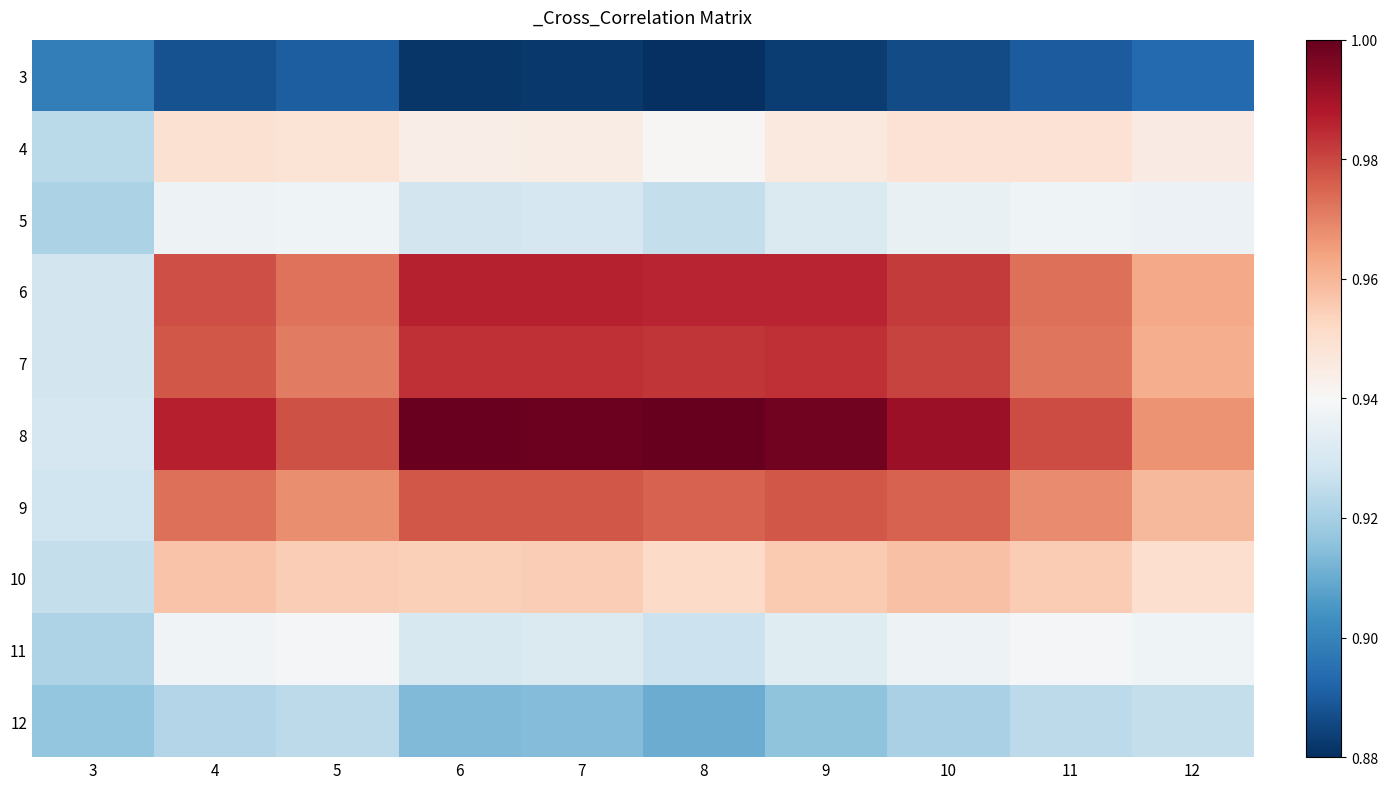

Reading left to right, list all the values displayed in this chart.

3: 3=0.9	4=0.9	5=0.9	6=0.9	7=0.9	8=0.9	9=0.9	10=0.9	11=0.9	12=0.9
4: 3=0.9	4=0.9	5=0.9	6=0.9	7=0.9	8=0.9	9=0.9	10=0.9	11=0.9	12=0.9
5: 3=0.9	4=0.9	5=0.9	6=0.9	7=0.9	8=0.9	9=0.9	10=0.9	11=0.9	12=0.9
6: 3=0.9	4=1.0	5=1.0	6=1.0	7=1.0	8=1.0	9=1.0	10=1.0	11=1.0	12=1.0
7: 3=0.9	4=1.0	5=1.0	6=1.0	7=1.0	8=1.0	9=1.0	10=1.0	11=1.0	12=1.0
8: 3=0.9	4=1.0	5=1.0	6=1.0	7=1.0	8=1.0	9=1.0	10=1.0	11=1.0	12=1.0
9: 3=0.9	4=1.0	5=1.0	6=1.0	7=1.0	8=1.0	9=1.0	10=1.0	11=1.0	12=1.0
10: 3=0.9	4=1.0	5=1.0	6=1.0	7=1.0	8=1.0	9=1.0	10=1.0	11=1.0	12=1.0
11: 3=0.9	4=0.9	5=0.9	6=0.9	7=0.9	8=0.9	9=0.9	10=0.9	11=0.9	12=0.9
12: 3=0.9	4=0.9	5=0.9	6=0.9	7=0.9	8=0.9	9=0.9	10=0.9	11=0.9	12=0.9